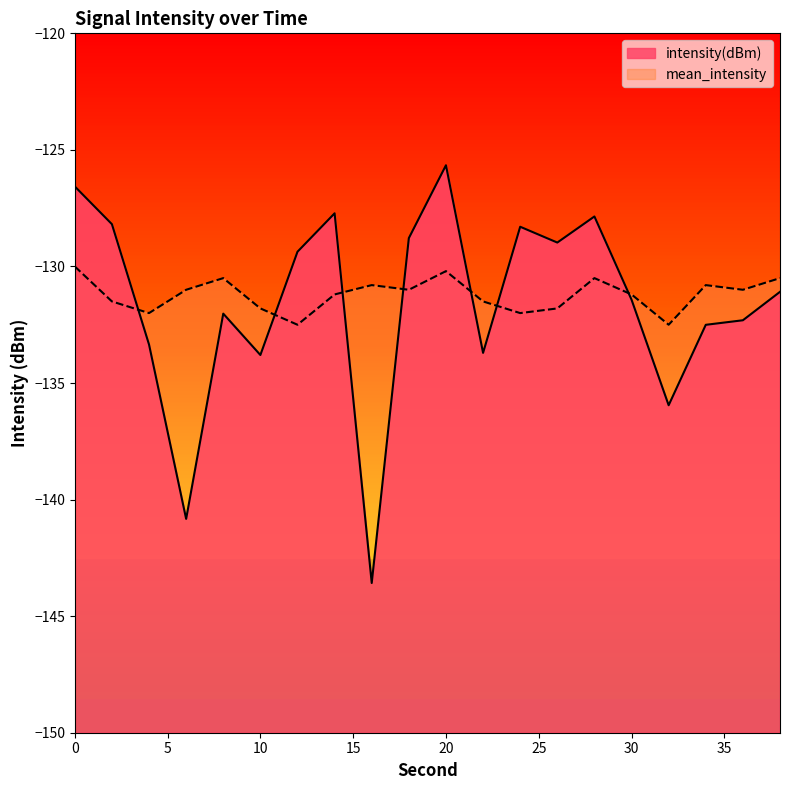

At 10, list the series in order from smallest to largest.

intensity(dBm), mean_intensity